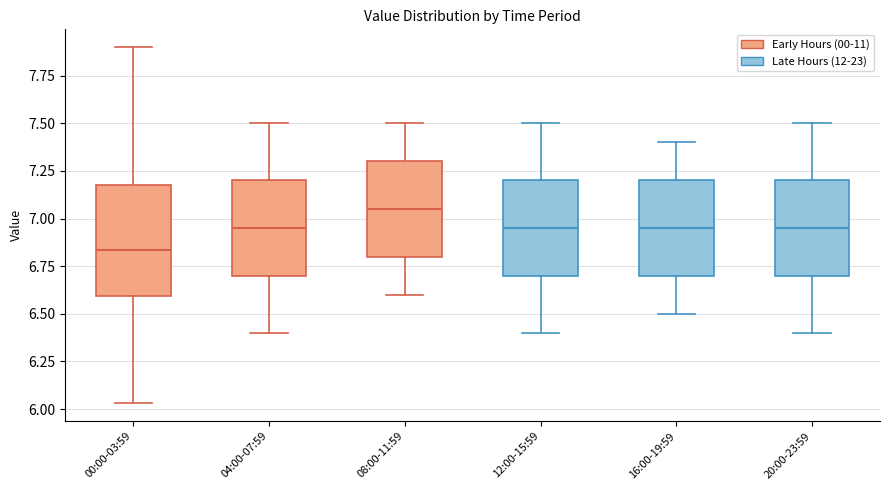

Reading left to right, read every box against the y-axis: the position of its median line, the range the box covers, and the ends of its whiskers. The values are not printed on the chart, so give them approximately, as read against the axis.

00:00-03:59: median 6.85, box 6.60 to 7.20, whiskers 6.05 to 7.90
04:00-07:59: median 6.95, box 6.70 to 7.20, whiskers 6.40 to 7.50
08:00-11:59: median 7.05, box 6.80 to 7.30, whiskers 6.60 to 7.50
12:00-15:59: median 6.95, box 6.70 to 7.20, whiskers 6.40 to 7.50
16:00-19:59: median 6.95, box 6.70 to 7.20, whiskers 6.50 to 7.40
20:00-23:59: median 6.95, box 6.70 to 7.20, whiskers 6.40 to 7.50